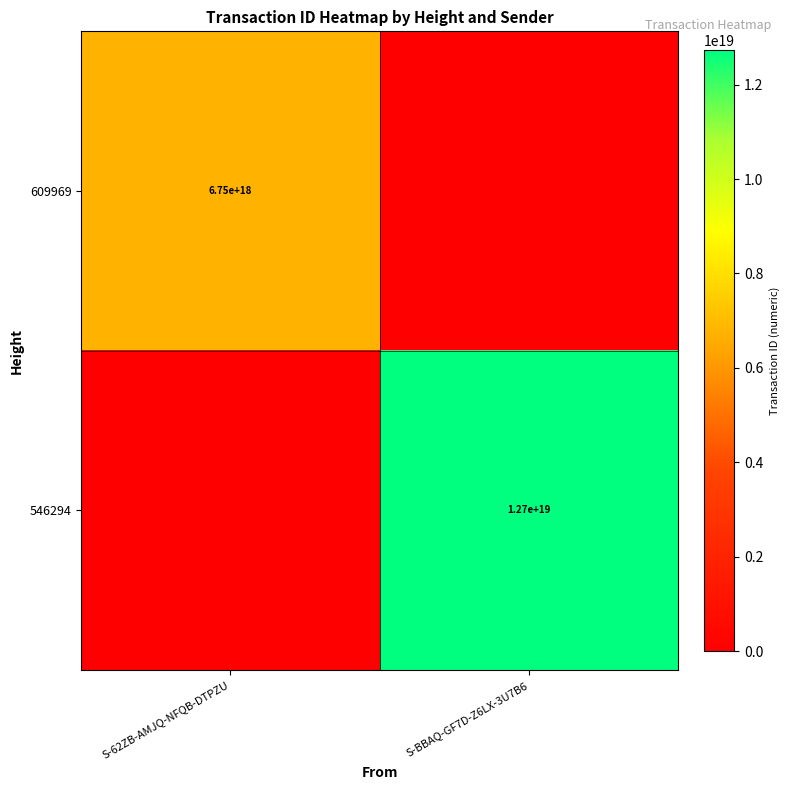

True or false: 546294 has a value of 12700000000000000000 at S-BBAQ-GF7D-Z6LX-3U7B6.

True